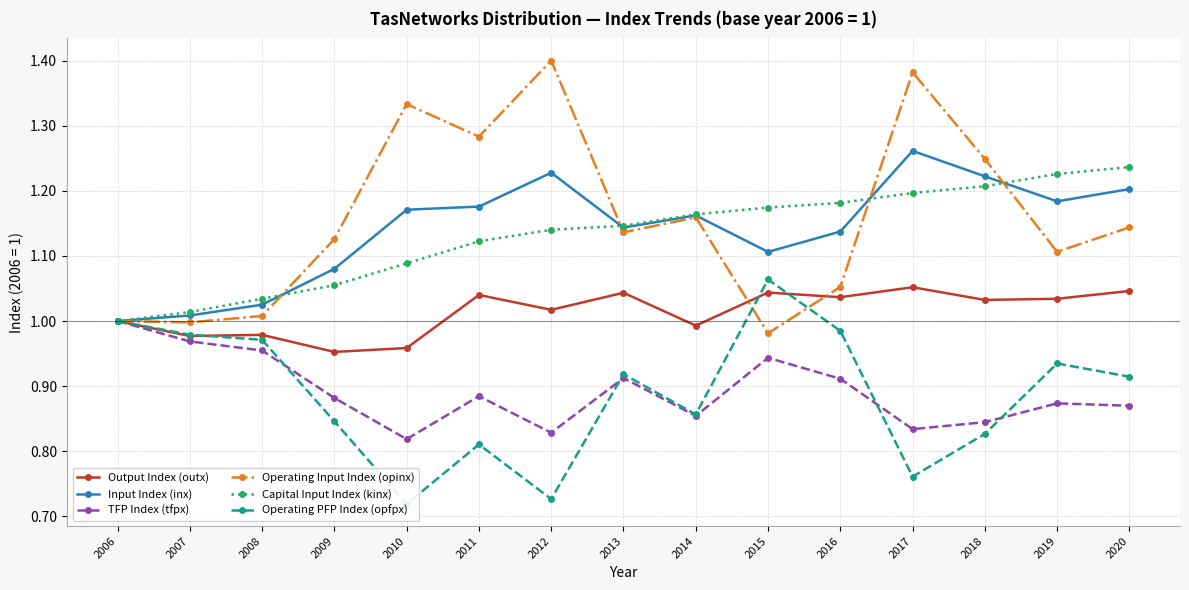

Between 2011 and 2016, which is larger?

2011